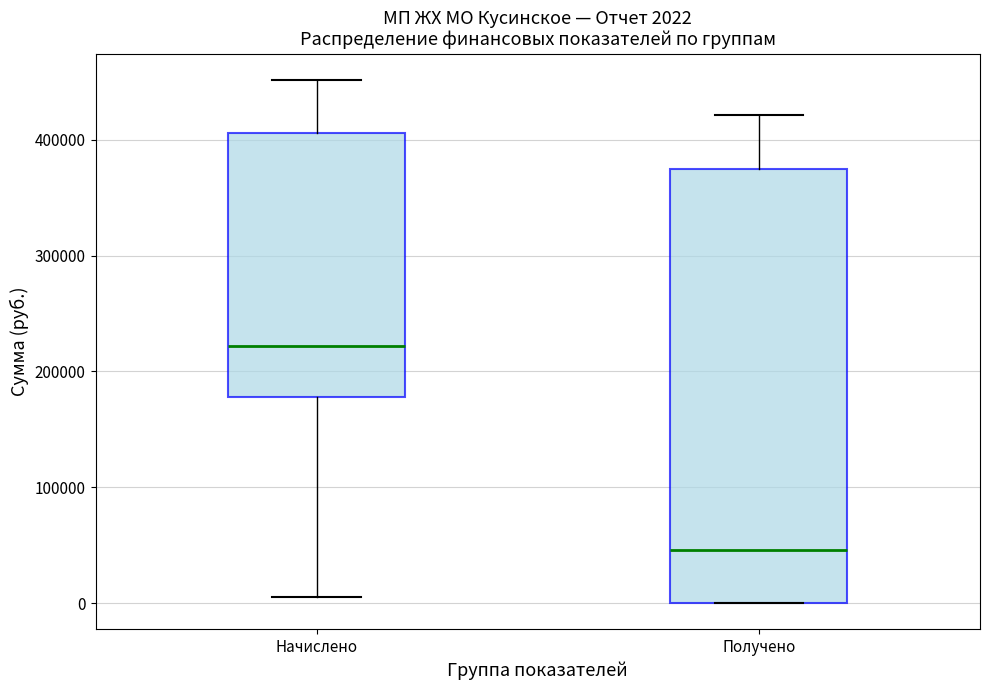

Which box's median line is the lowest?

Получено